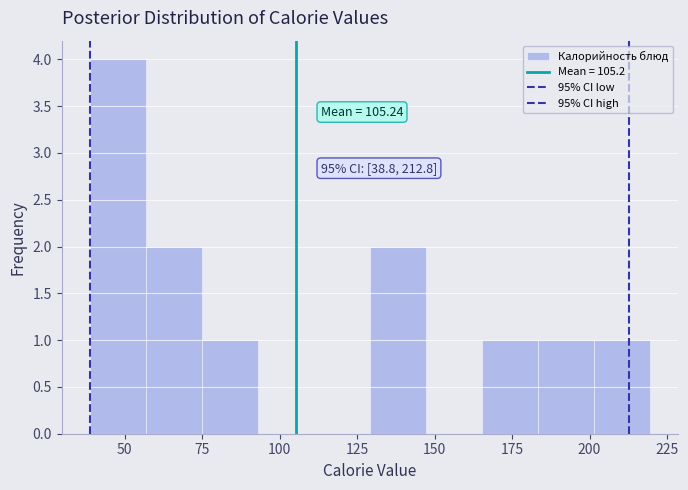

Read against the x-axis, roughly where is the centre of the tallest bar?

50